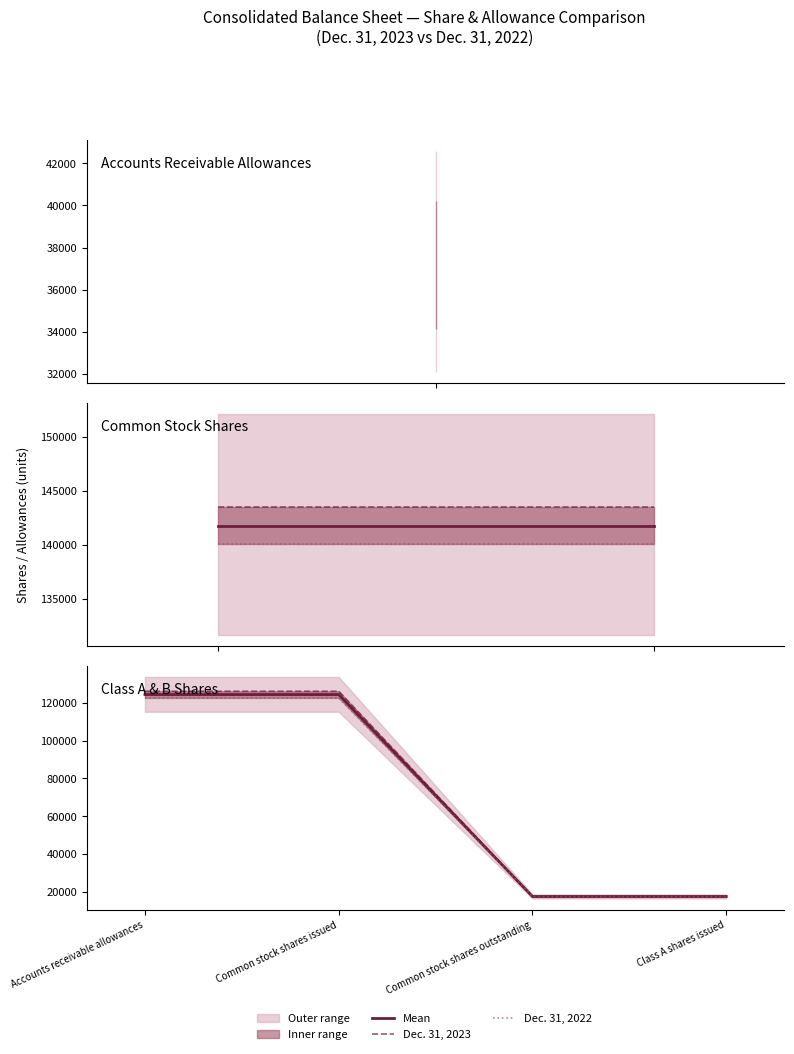

What is the label of the 2nd point from the left?

Common stock shares issued